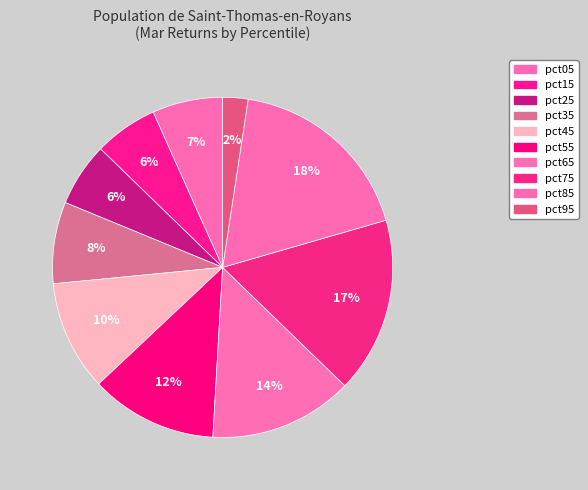

The pct95 slice represents 2% of the pie. True or false?

True